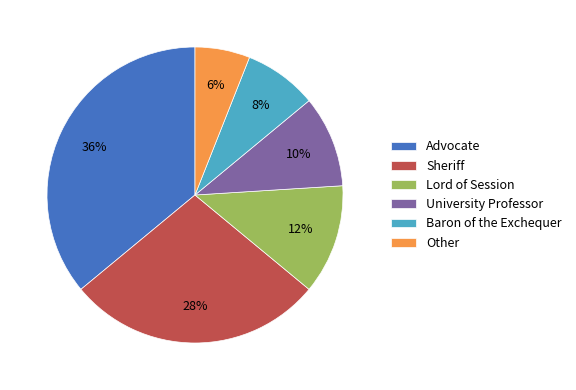

To the nearest percent, what is the average slice percentage?

17%